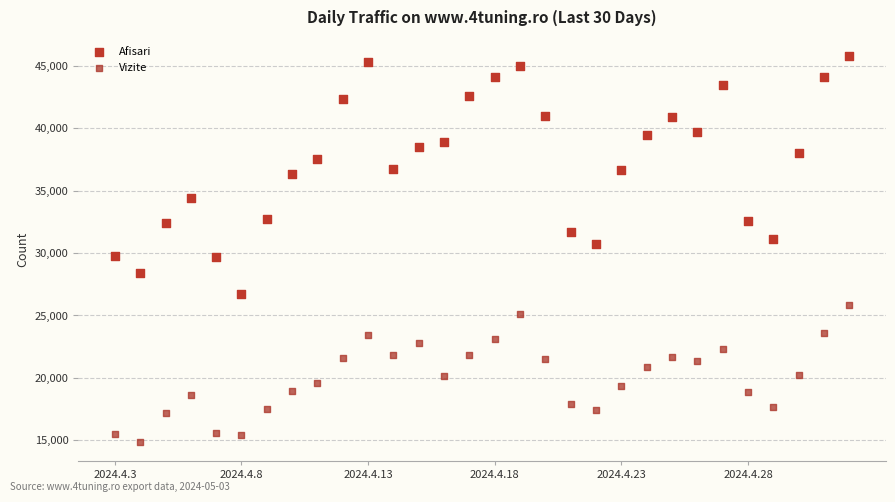

Across all data points, what is the range of Y values (max minus min)?

30868